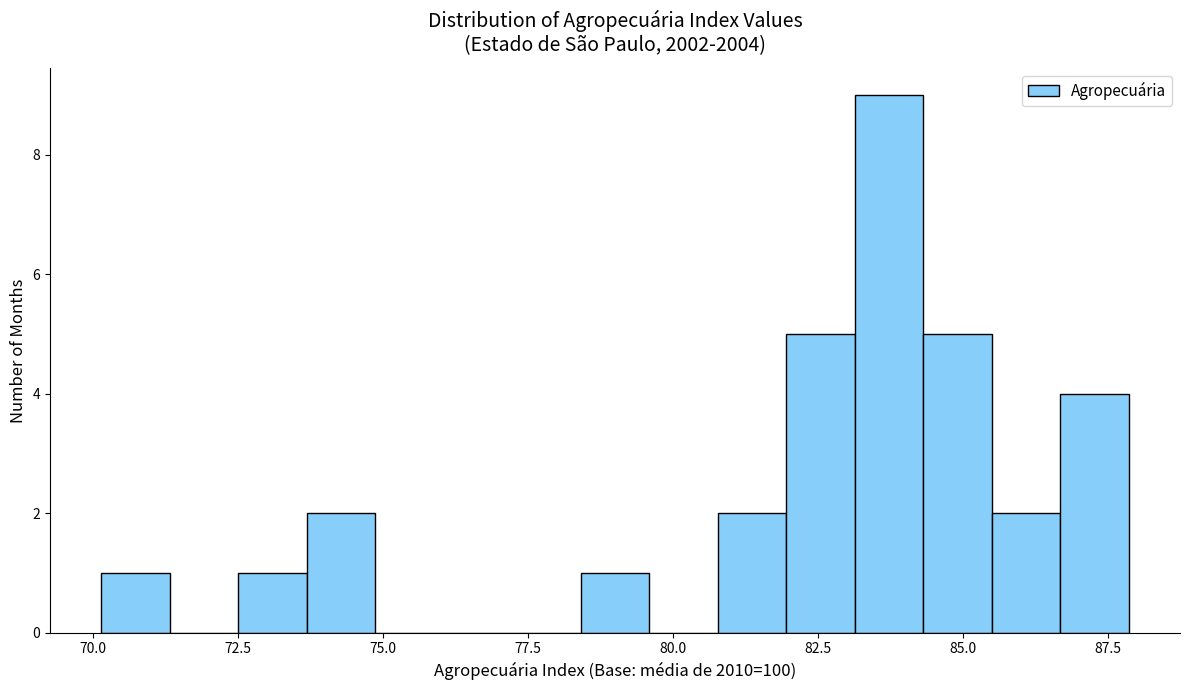

Around what value on the x-axis is the tallest bar? Give the approximate position of its centre, as read against the axis.

83.5